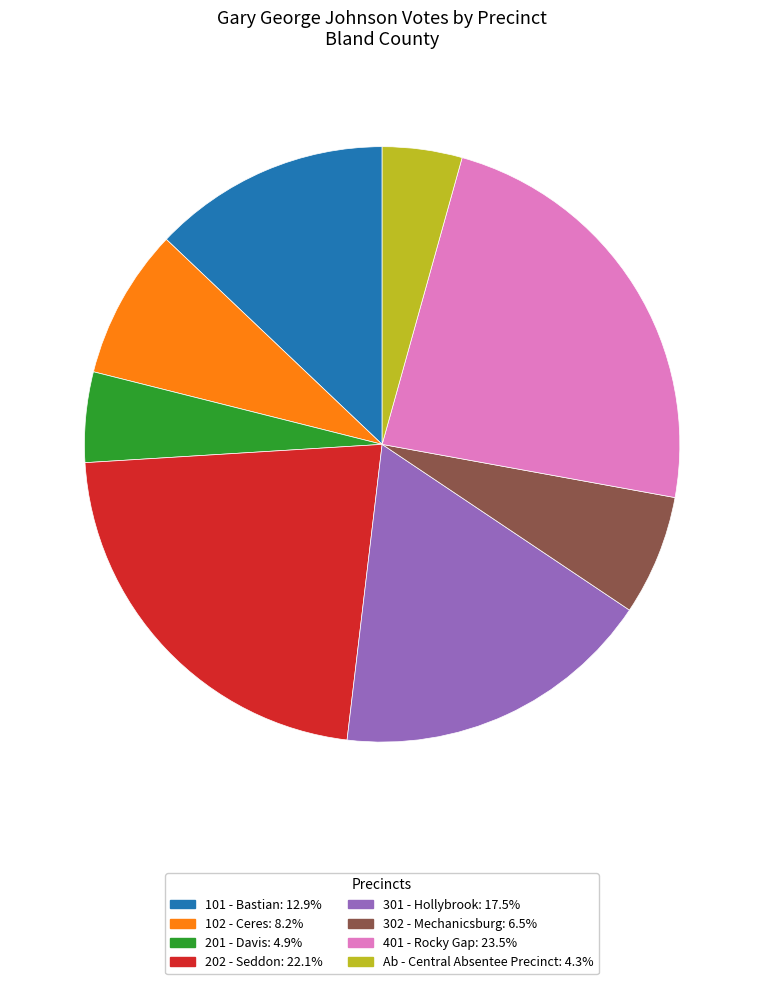

True or false: 102 - Ceres accounts for 1% of the total.

False